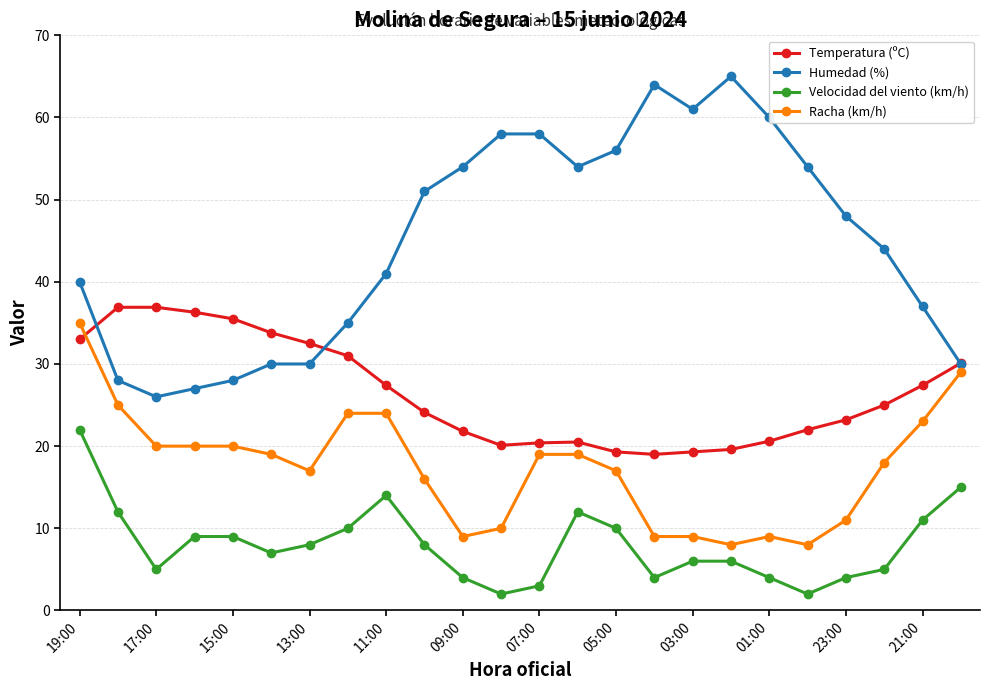

True or false: Racha (km/h) has more than 0 interior local peaks.

True